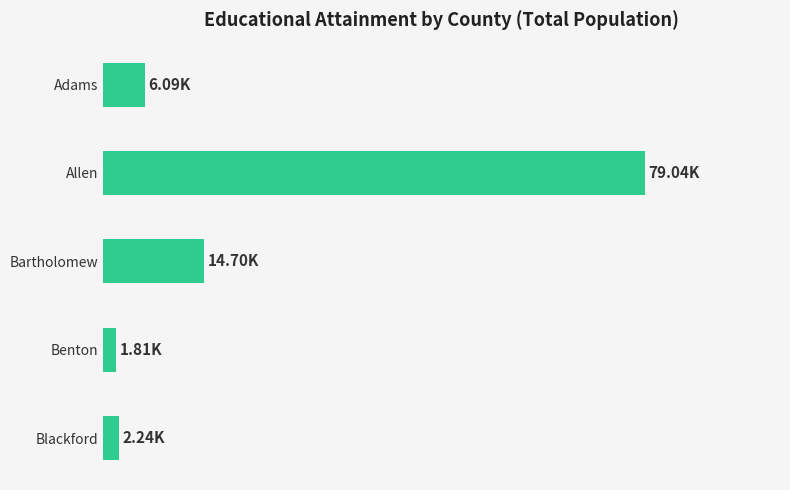

Are the bars horizontal?

Yes